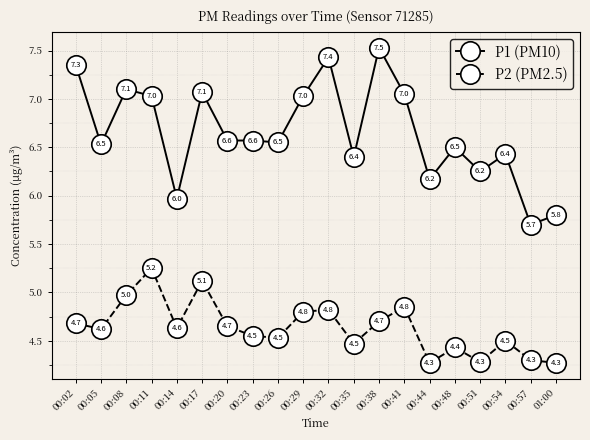

What are all the series names shown in the legend?

P1 (PM10), P2 (PM2.5)